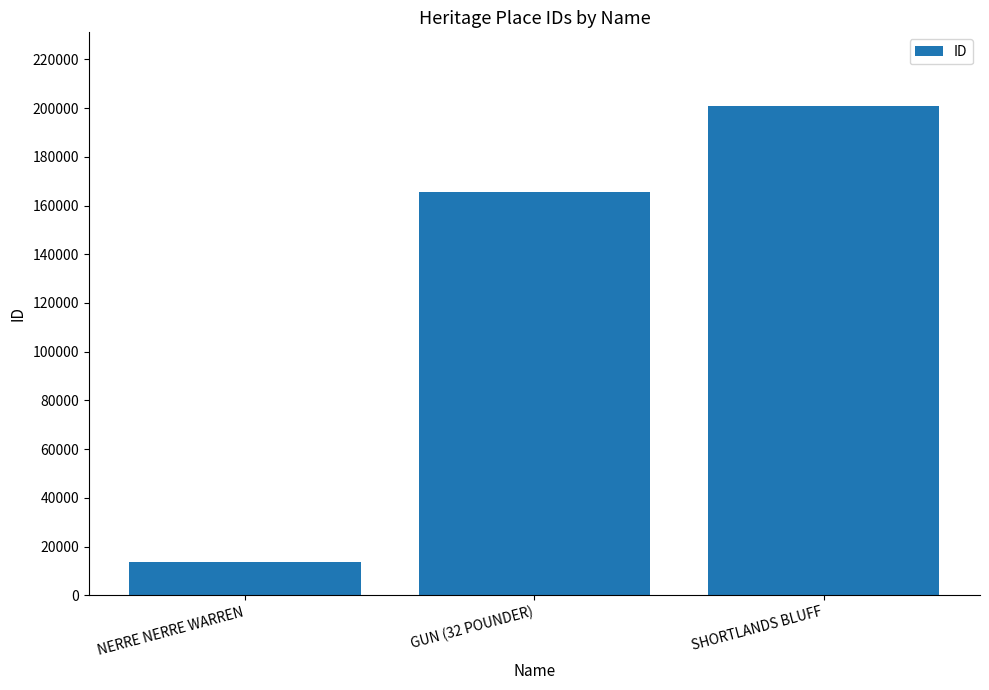

How many values are between 13456 and 200972?

3